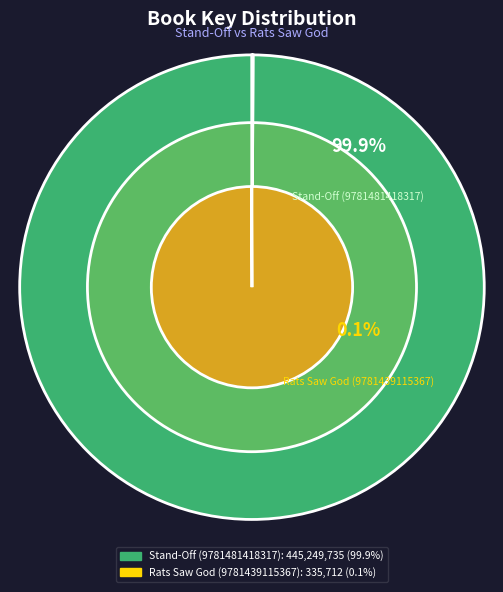

What is the change in value from Stand-Off (9781481418317) to Rats Saw God (9781439115367)?

-444914023